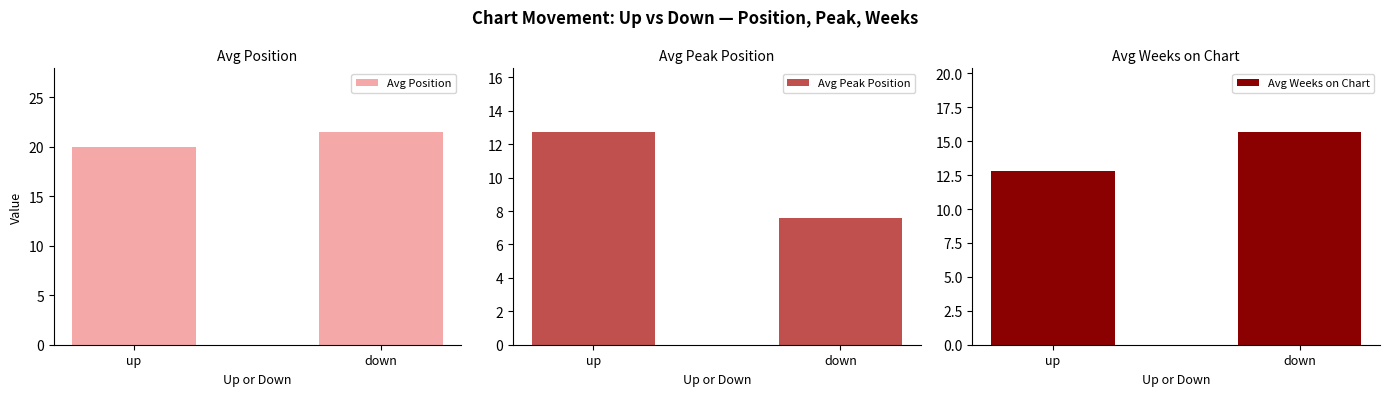

Reading right to left, transcribe all the data shown in this chart.

Avg Position: 21.5	19.9
Avg Peak Position: 7.6	12.7
Avg Weeks on Chart: 15.7	12.8